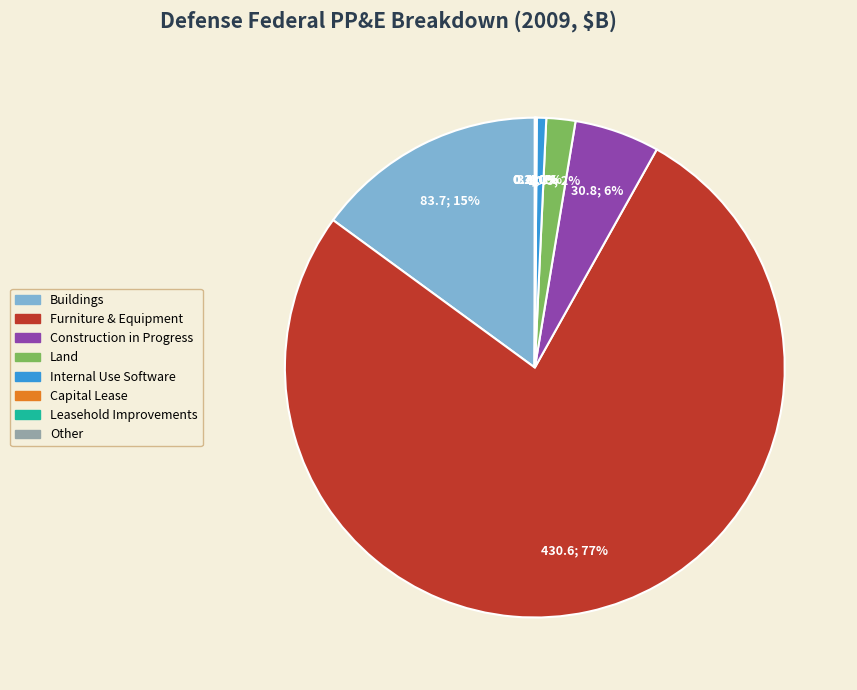

Which has a higher value, Internal Use Software or Buildings?

Buildings